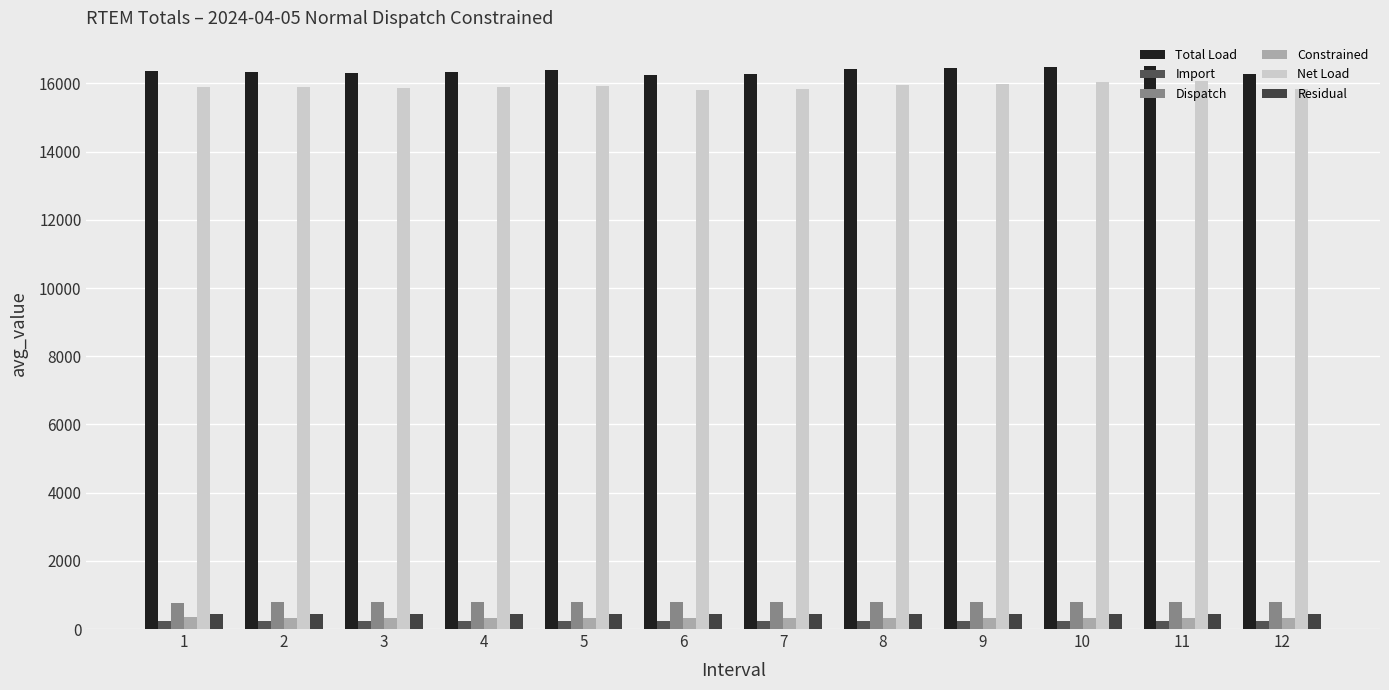

Read the Dispatch value at 11.

805.0